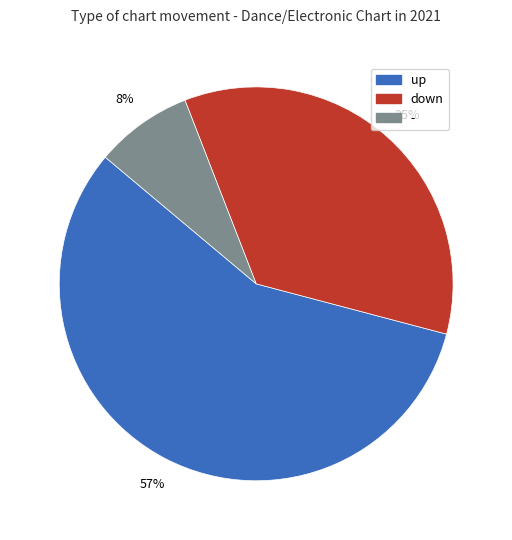

True or false: up accounts for 43% of the total.

False